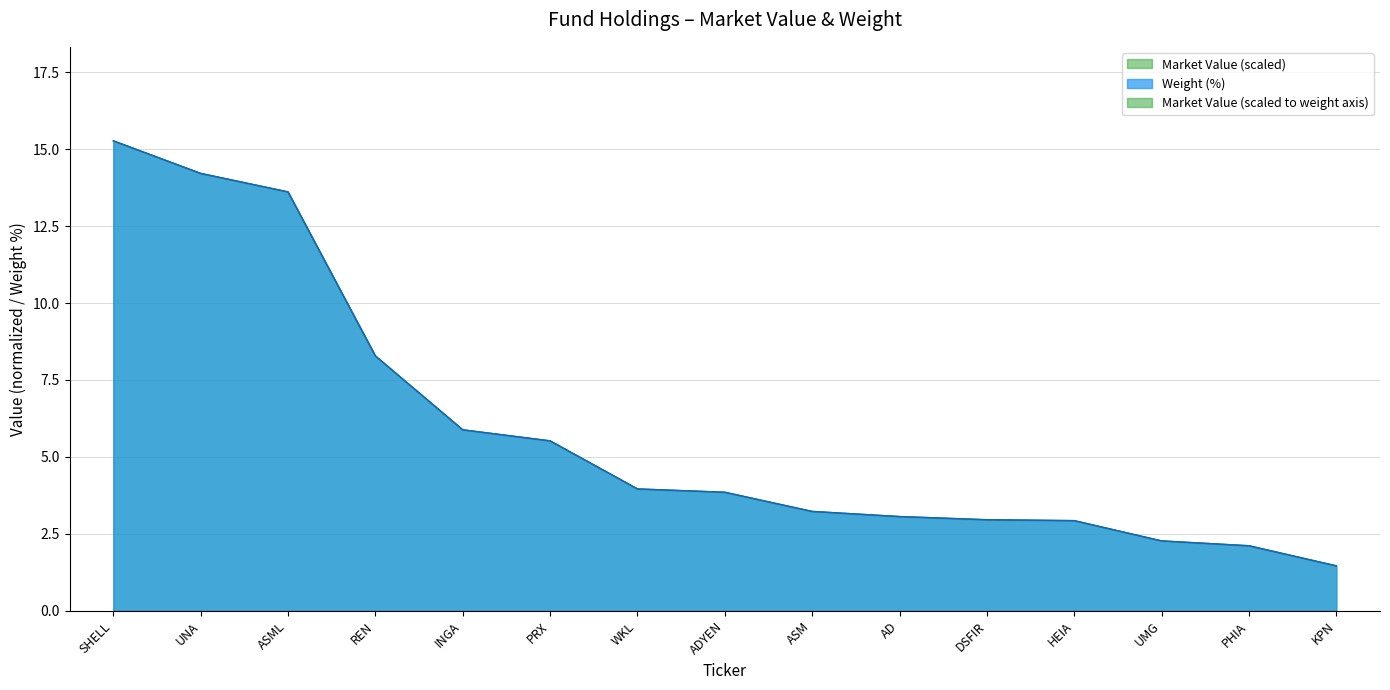

Reading left to right, transcribe all the data shown in this chart.

Market Value (M): 15.3	14.2	13.6	8.3	5.9	5.5	4.0	3.9	3.2	3.1	3.0	2.9	2.3	2.1	1.5
Weight (%): 15.3	14.2	13.6	8.3	5.9	5.5	4.0	3.9	3.2	3.1	3.0	2.9	2.3	2.1	1.5